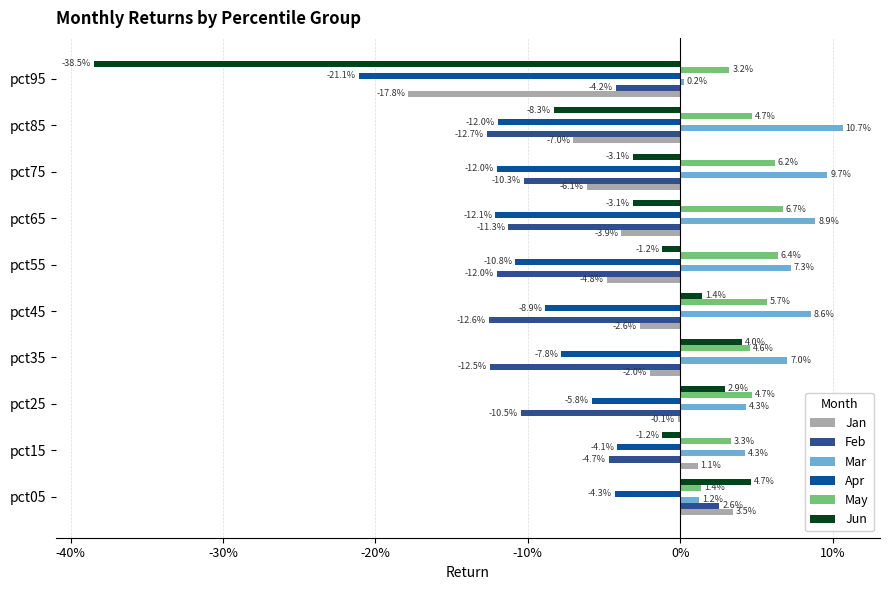

What are all the series names shown in the legend?

Jan, Feb, Mar, Apr, May, Jun